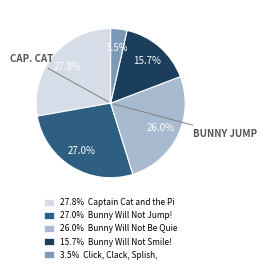

Does any single category account for the majority?

No